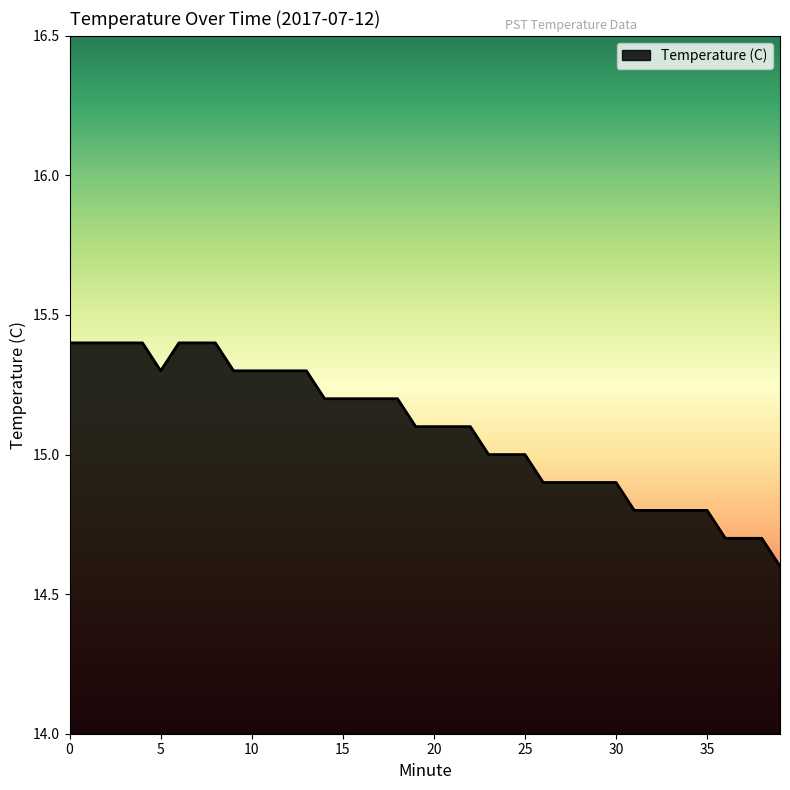

Does the chart have visible grid lines?

No